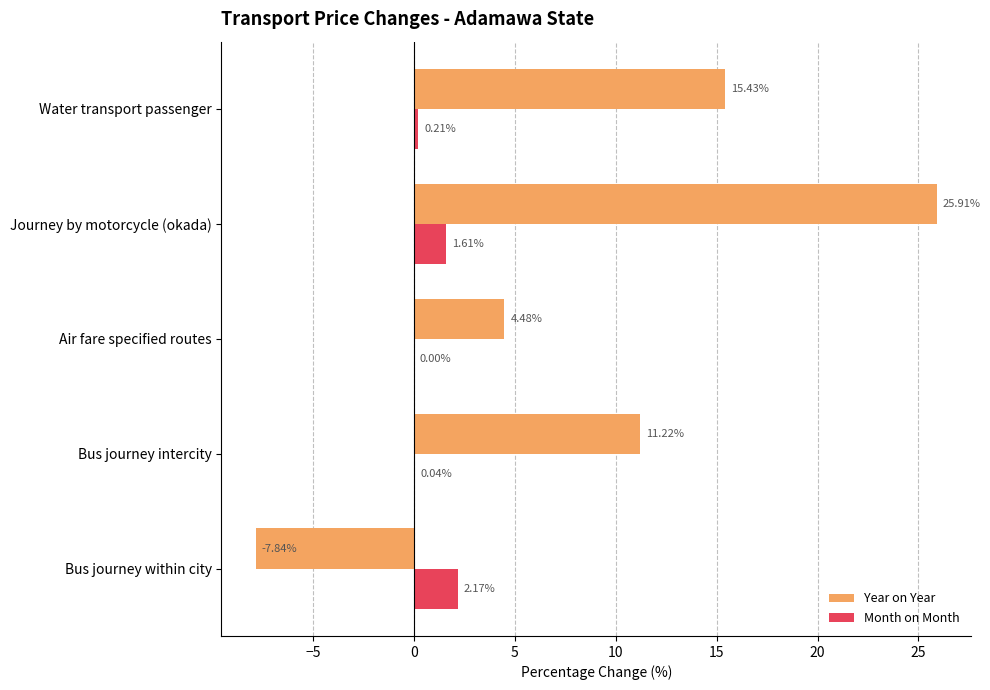

What is the sum of the Year on Year values at Air fare specified routes and Bus journey within city?

-3.4